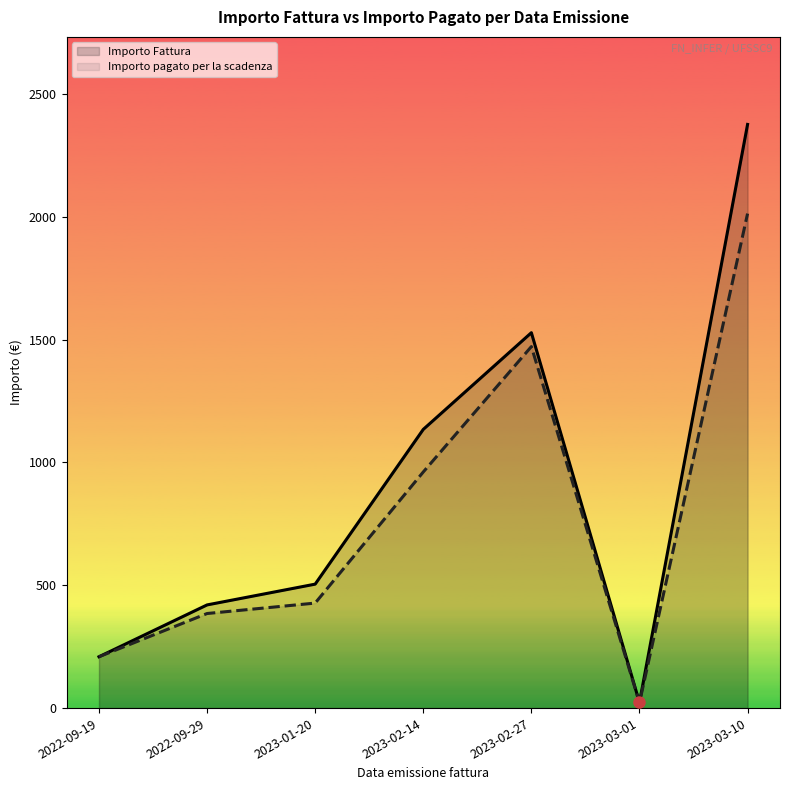

True or false: Importo pagato per la scadenza and Importo Fattura intersect in this chart.

False